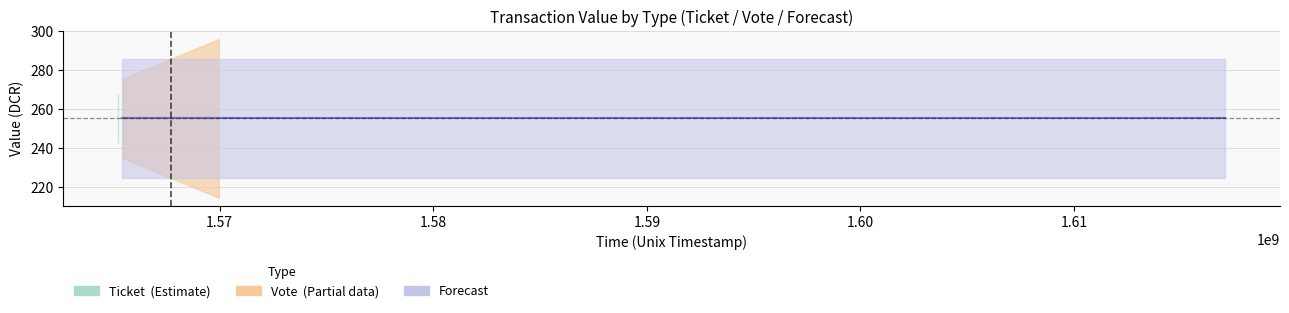

Does the chart have visible grid lines?

Yes